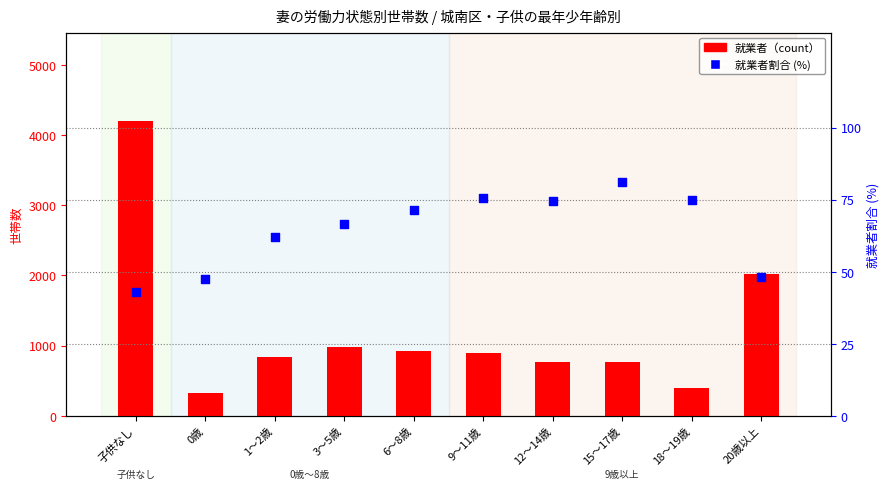

Which series has the largest total across all categories?

就業者（count）